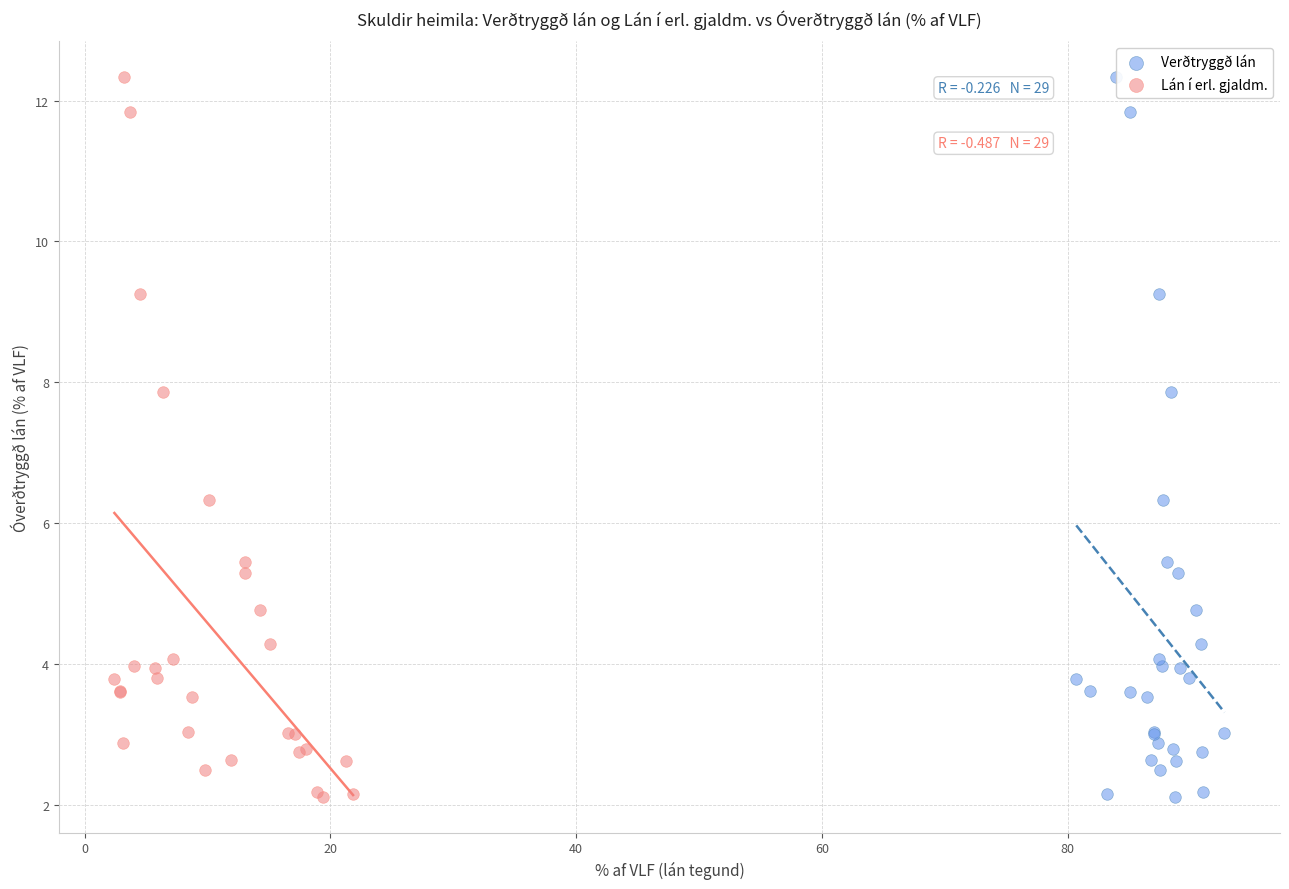

What are all the series names shown in the legend?

Verðtryggð lán, Lán í erl. gjaldm.